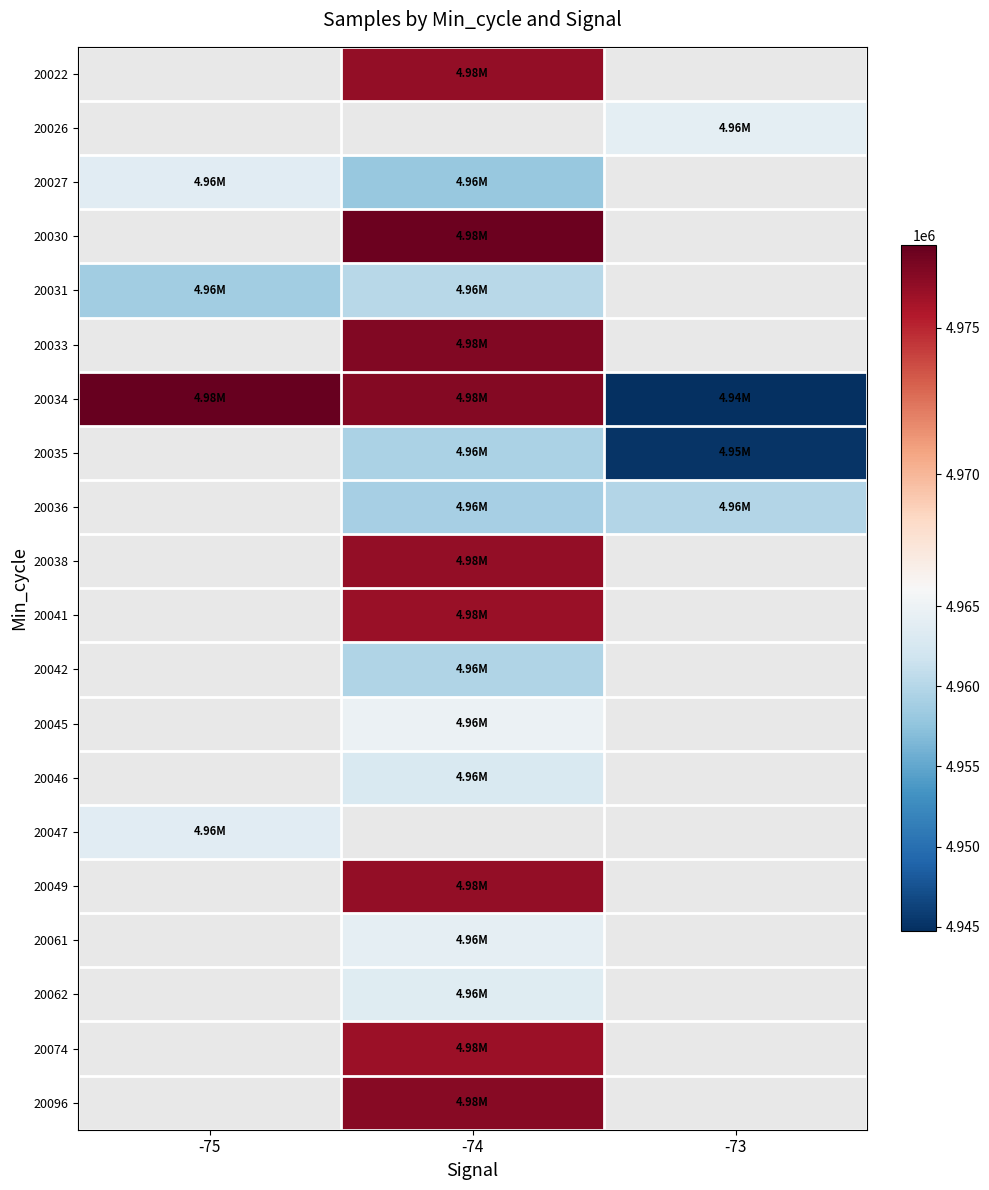

At which label does 20046 reach its minimum?

-75